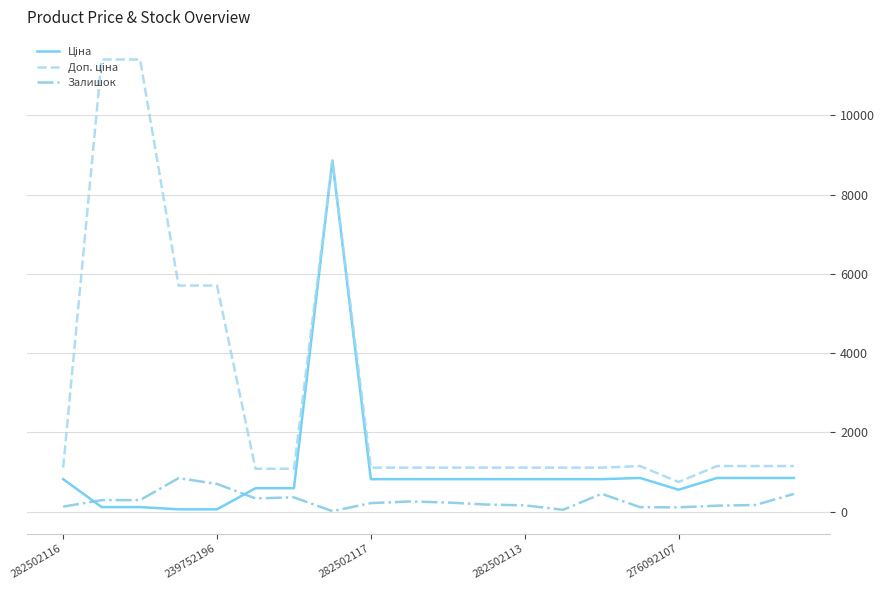

Does the chart have visible grid lines?

Yes